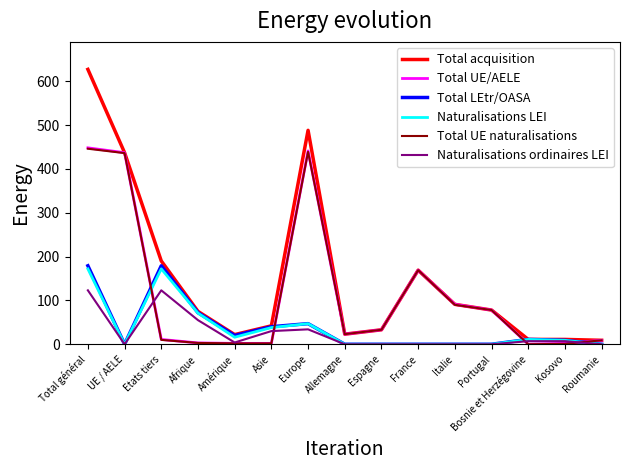

In Naturalisations LEI, how many points are higher than both neighbors (excluding endpoints)?

3